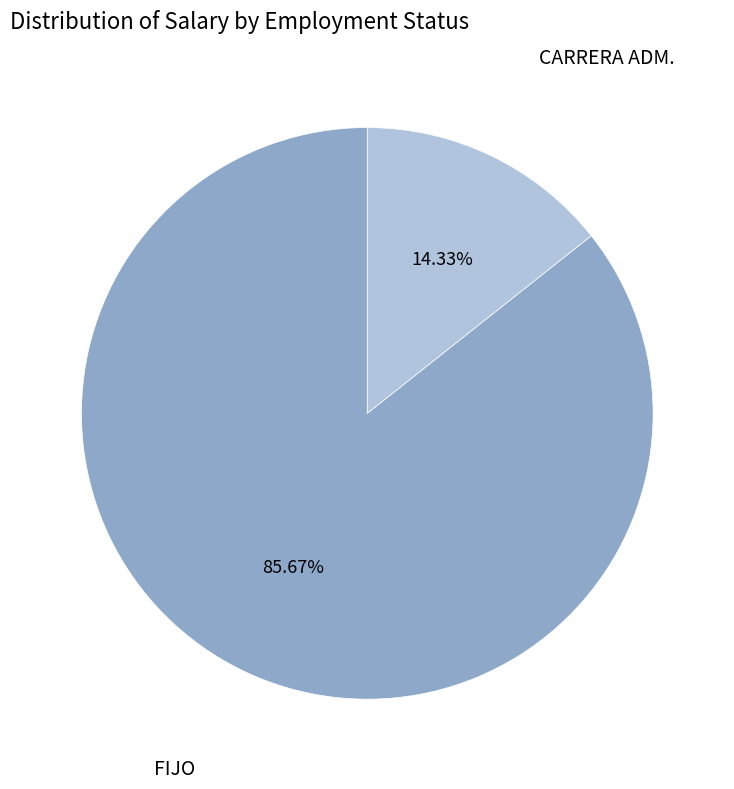

To the nearest percent, what portion does CARRERA ADM. represent?

14%